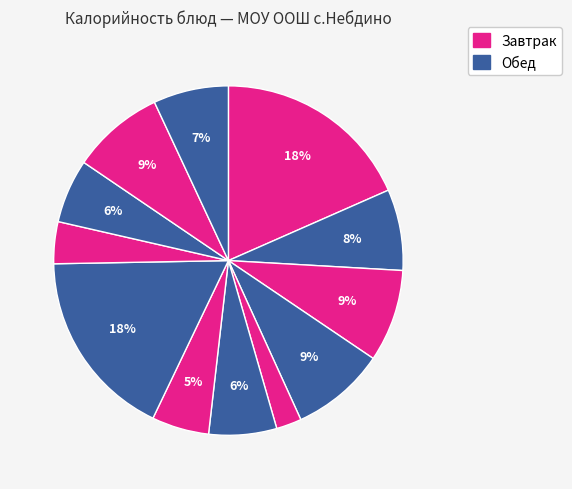

How many slices are in this pie chart?

12